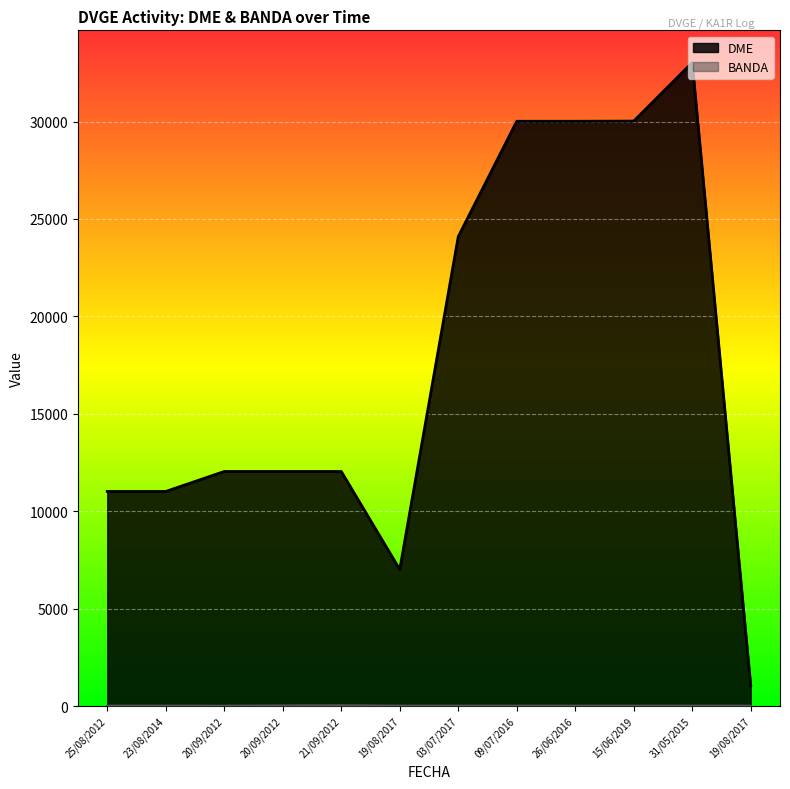

Which series has the widest spread of values?

DME